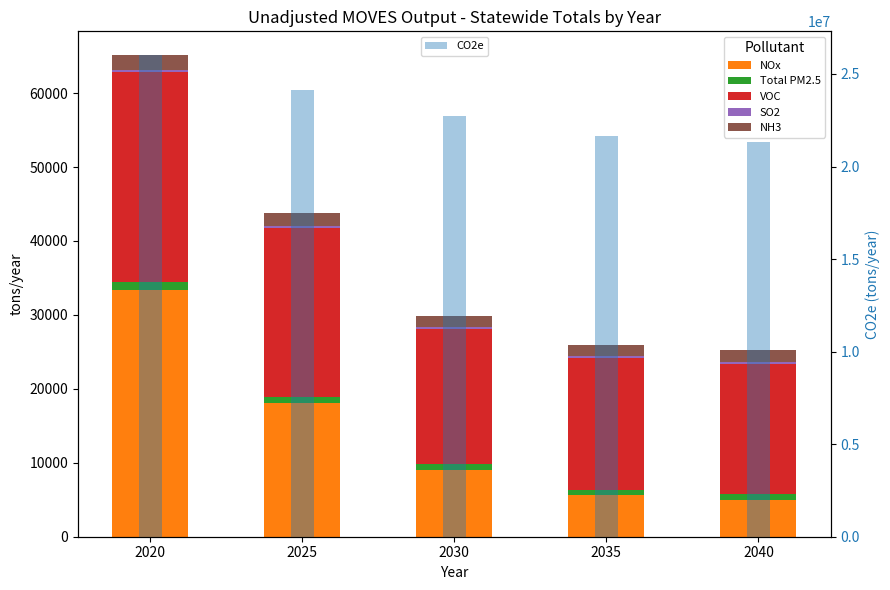

Rank the categories by NOx value from highest to lowest.

2020, 2025, 2030, 2035, 2040